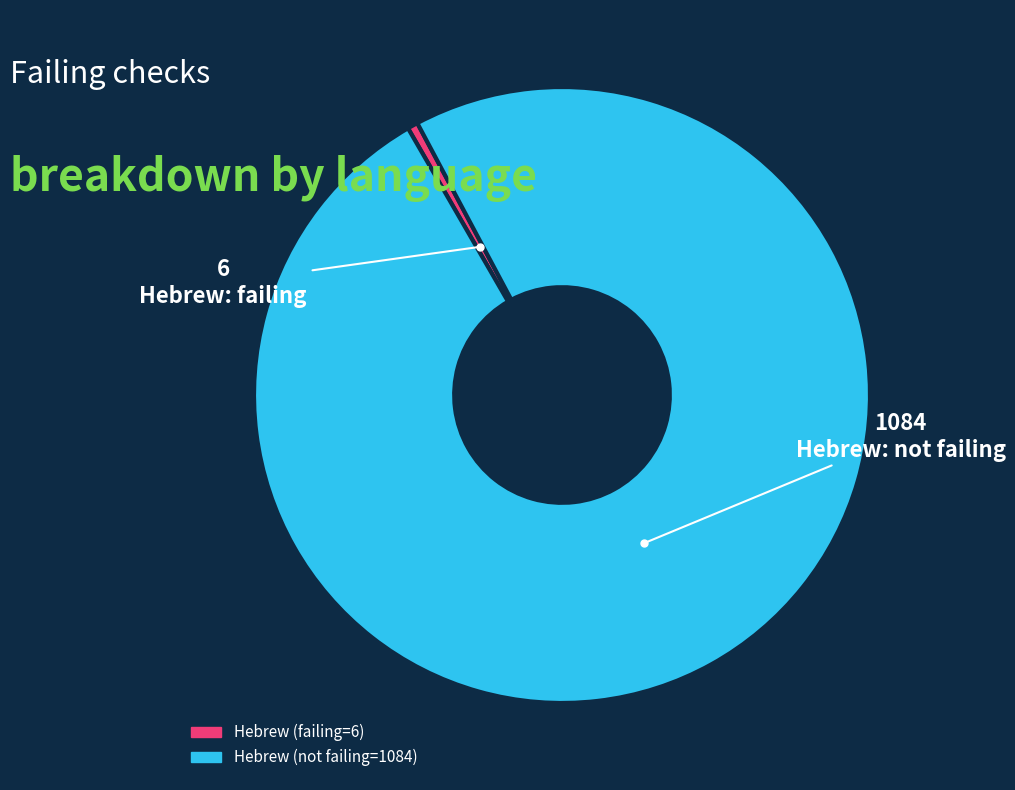

Is there any slice that represents more than half of the pie?

Yes